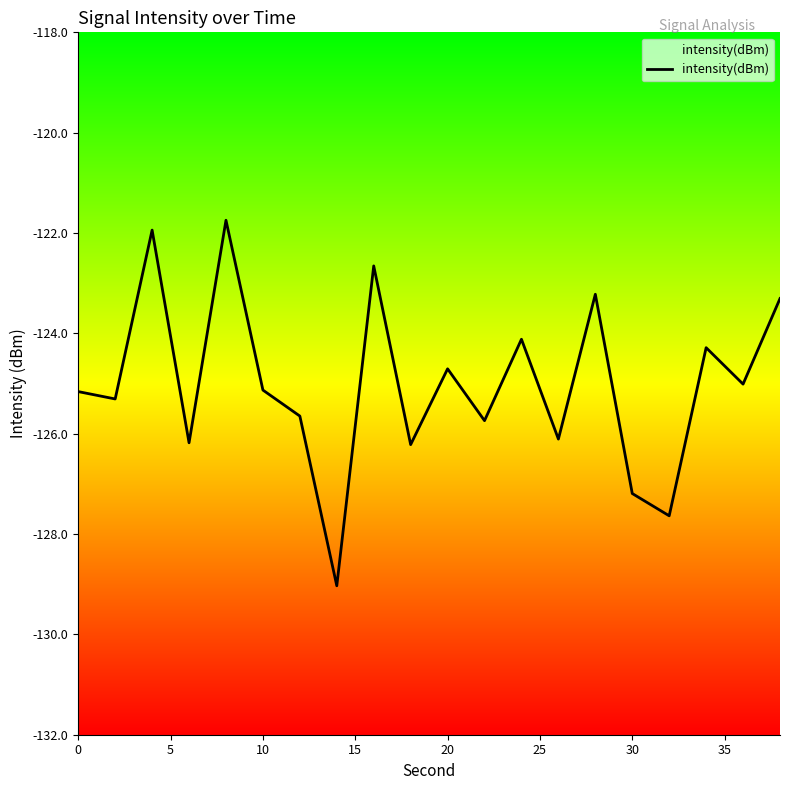

The value at 0 is -125.2. True or false?

True